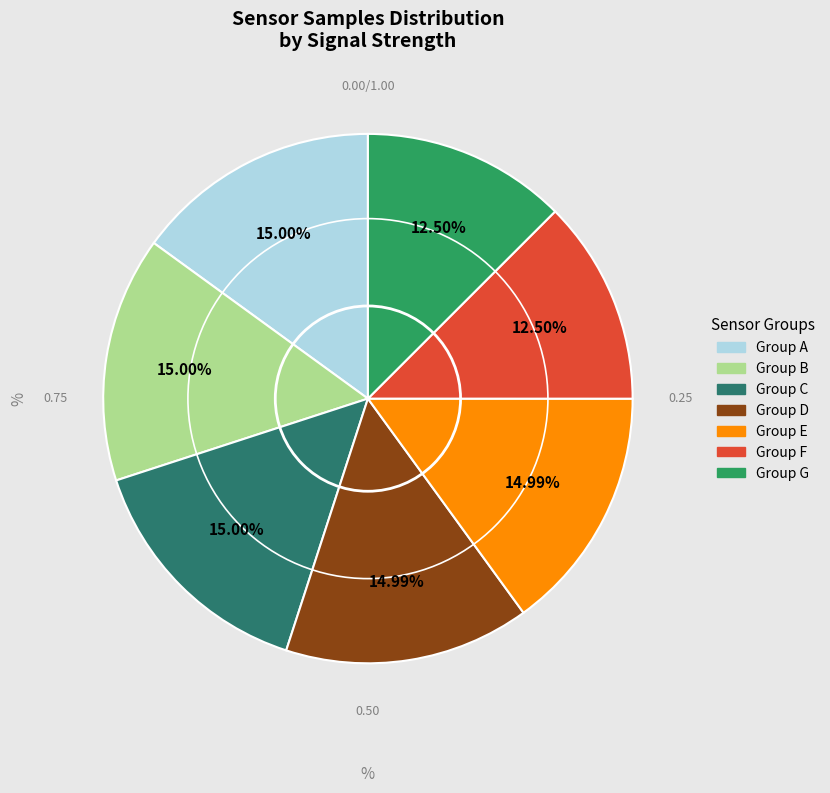

Is there a majority slice in this chart?

No